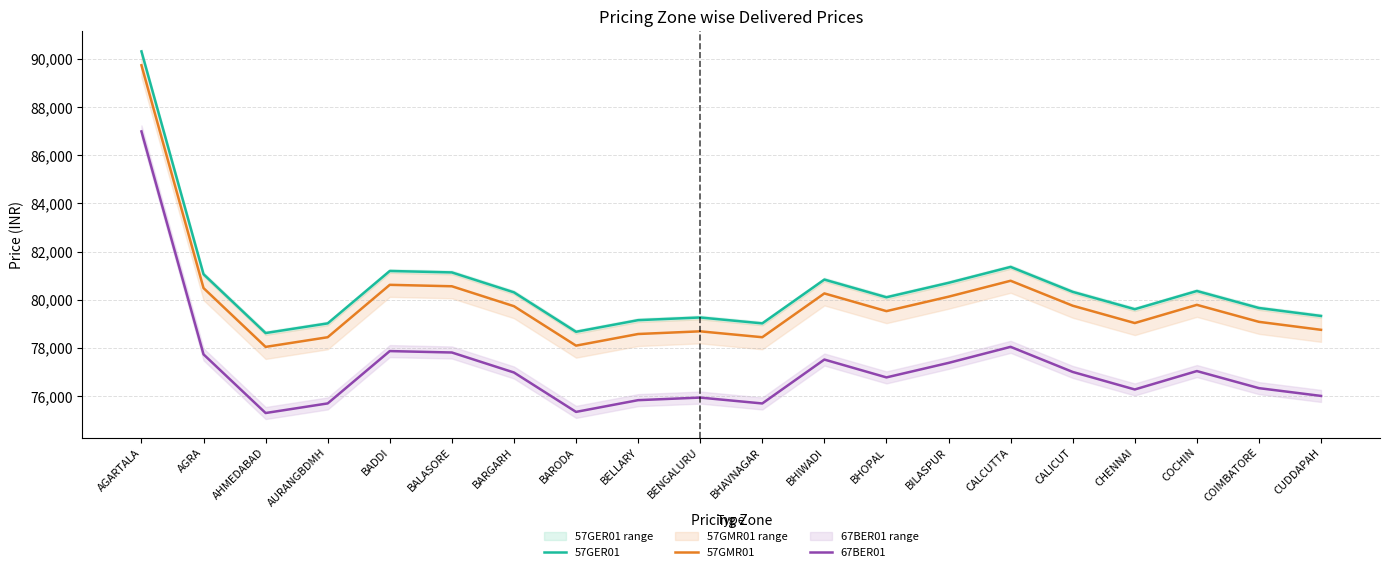

Between BARODA and CALICUT, which series saw the biggest shift?

67BER01